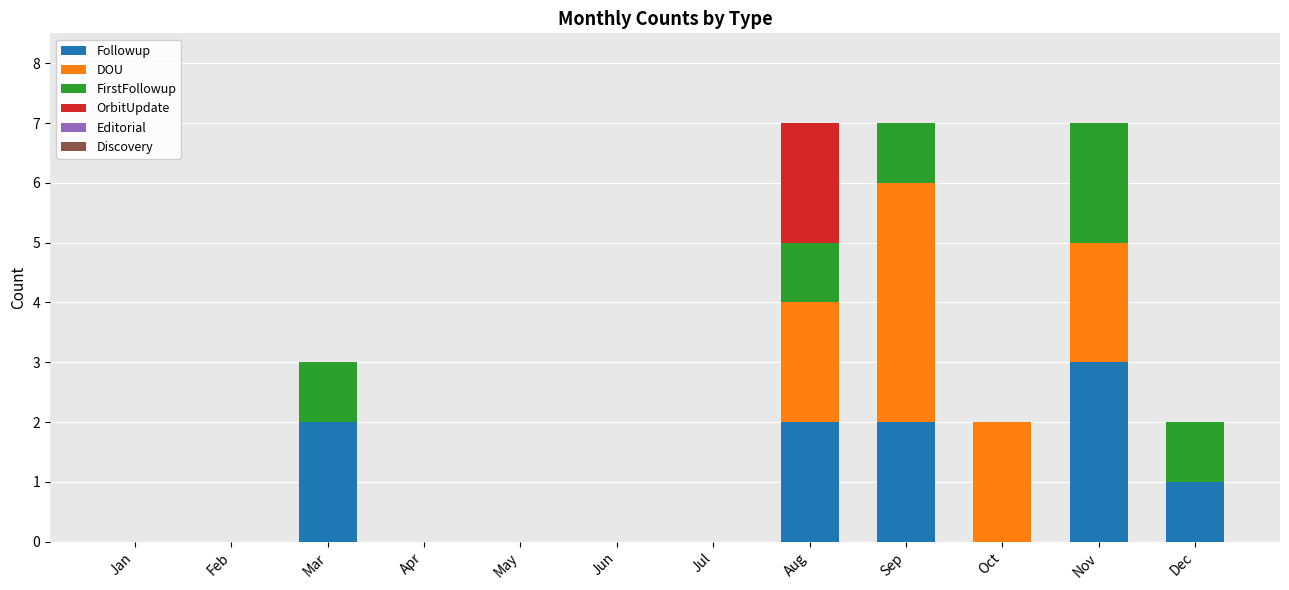

What value does the Followup series have at Dec?

1